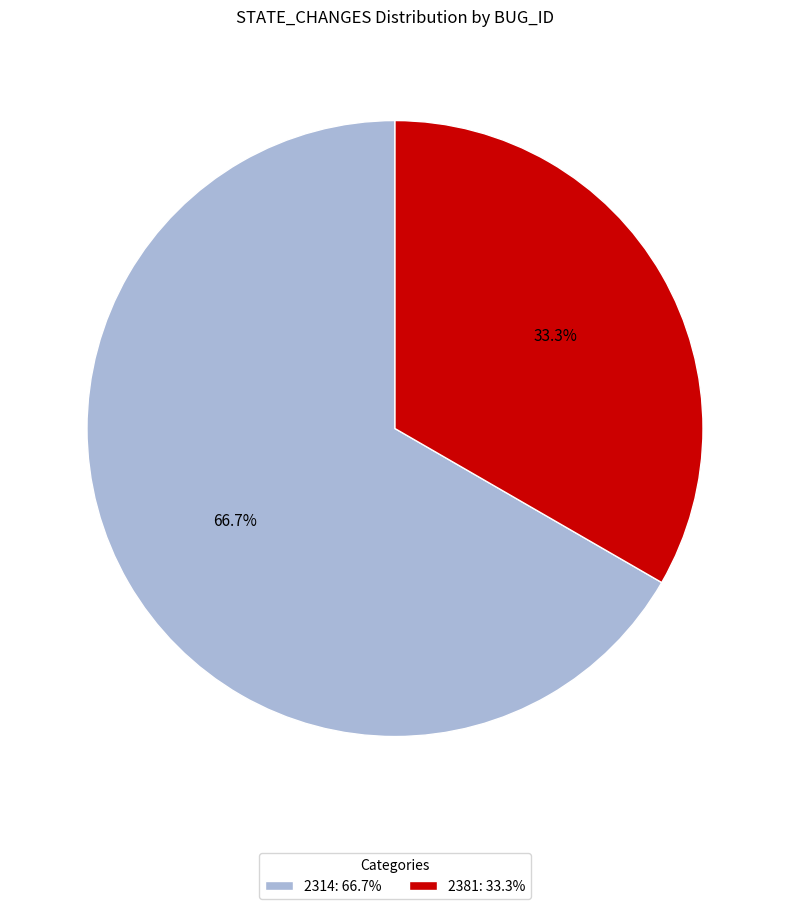

Does any single category account for the majority?

Yes